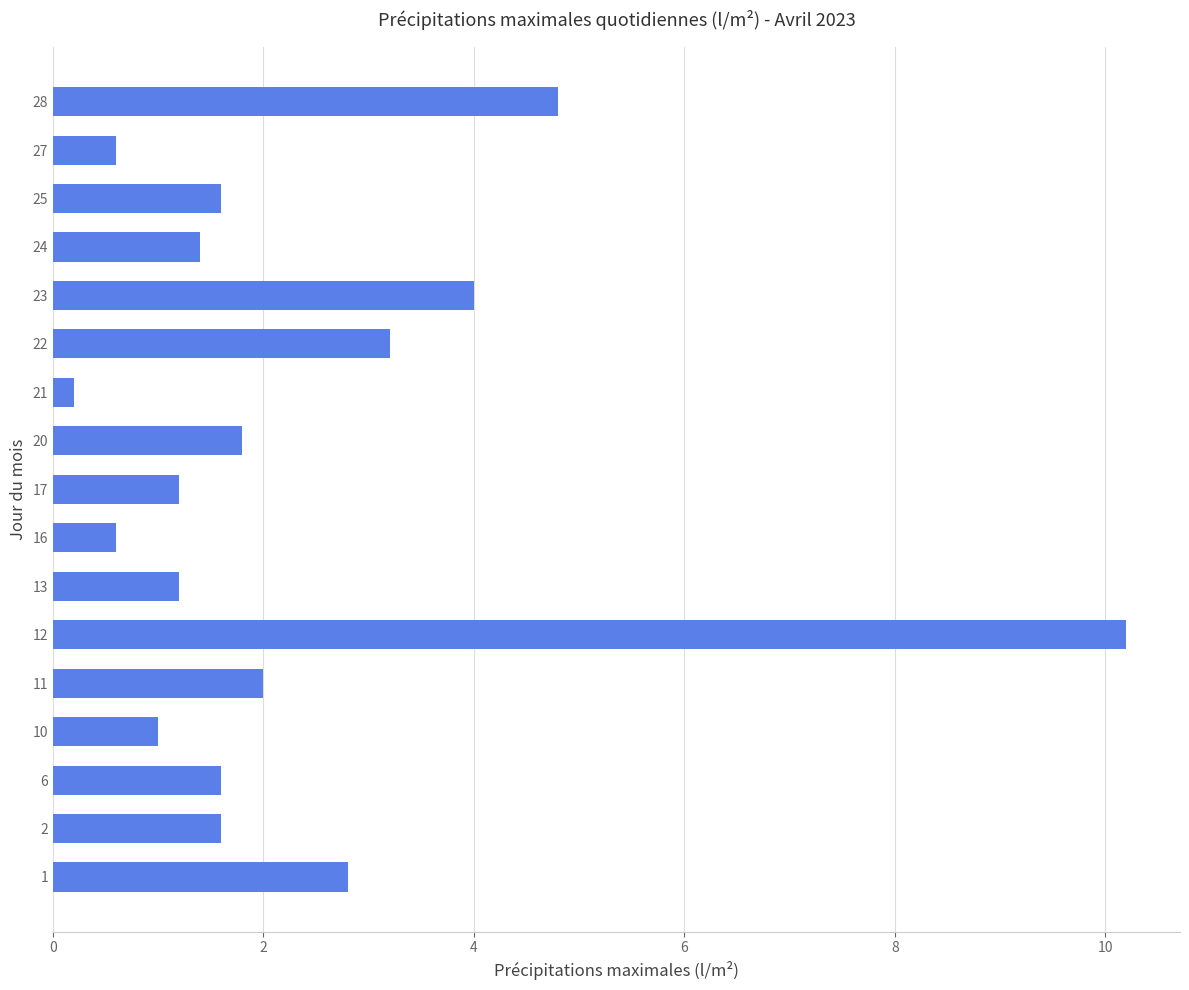

What is the approximate value at 25?

1.6